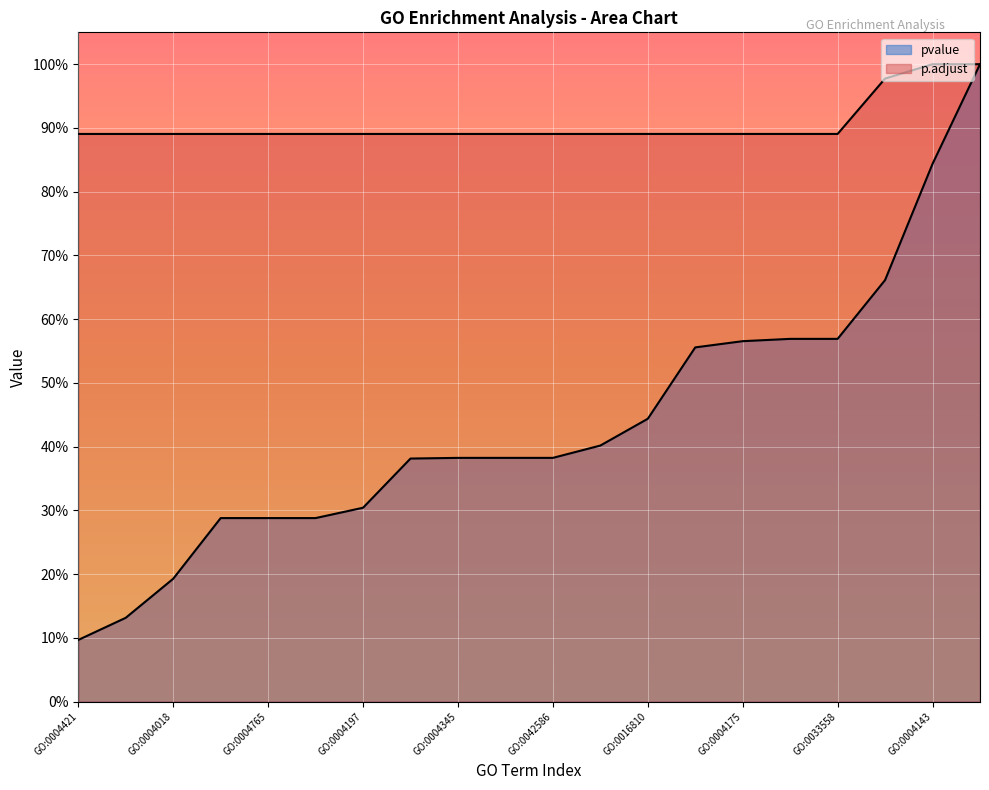

True or false: p.adjust and pvalue cross at least once.

False